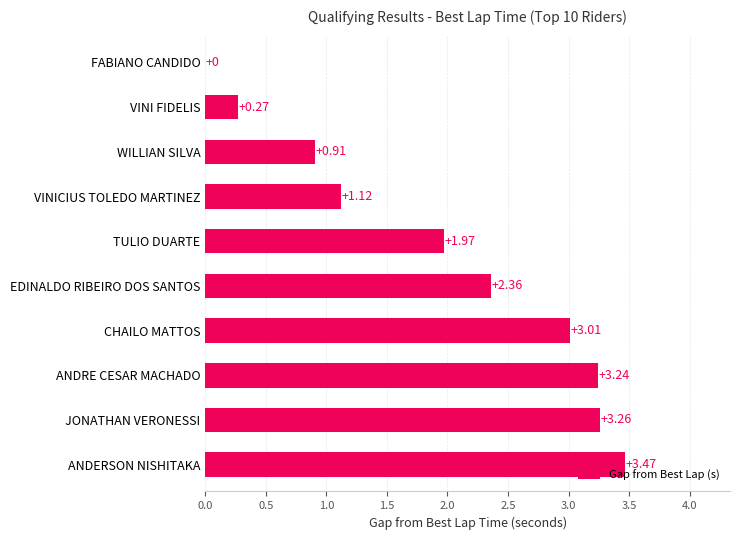

Which has a higher value, TULIO DUARTE or FABIANO CANDIDO?

TULIO DUARTE